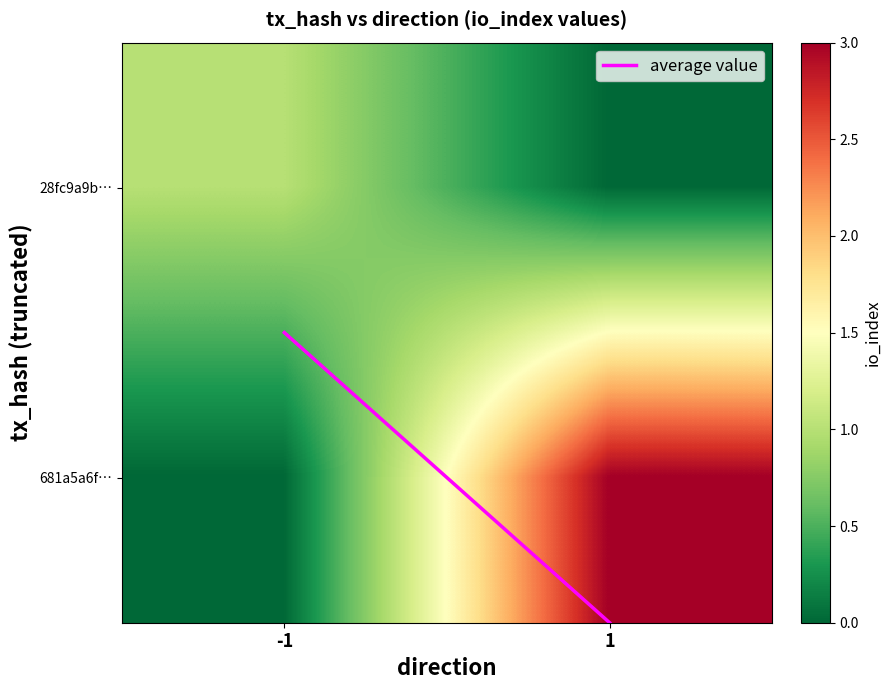

Rank the series at 1 from highest to lowest value.

681a5a6f…, average value, 28fc9a9b…